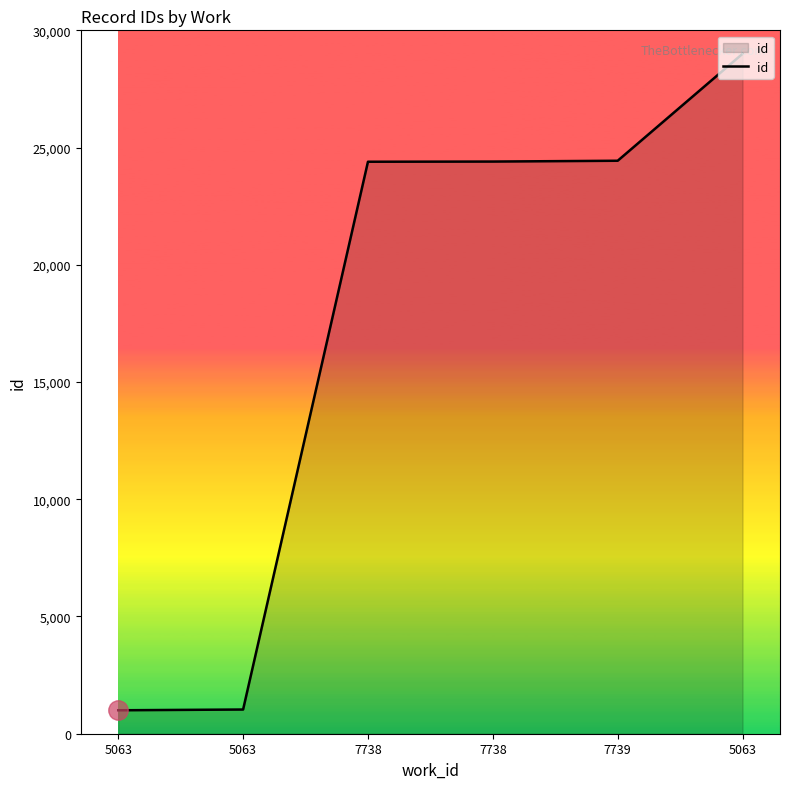

The value at 5063 is 1401.5. True or false?

False